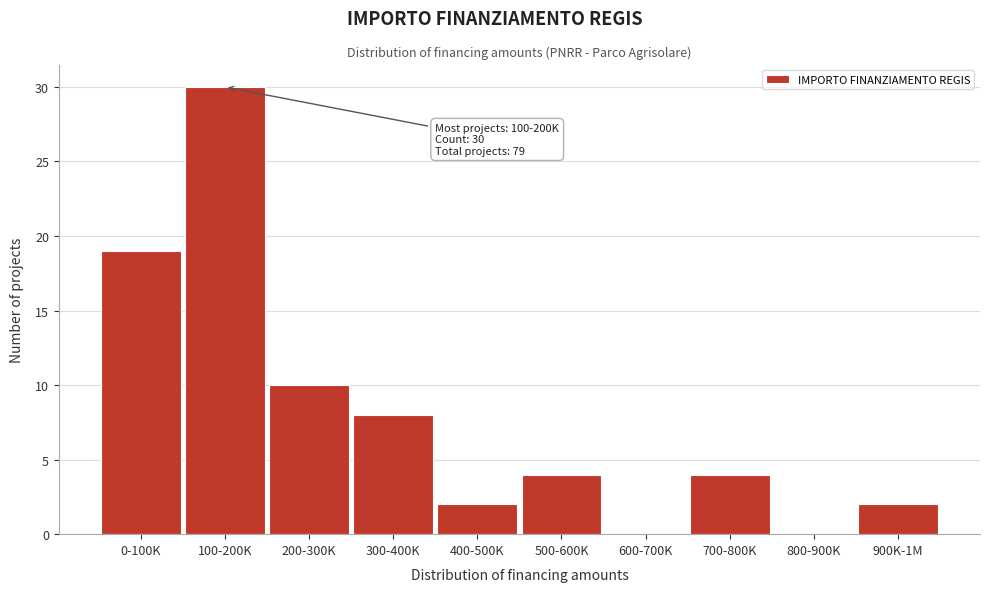

Reading left to right, list all the values displayed in this chart.

0-100K=19	100-200K=30	200-300K=10	300-400K=8	400-500K=2	500-600K=4	600-700K=0	700-800K=4	800-900K=0	900K-1M=2